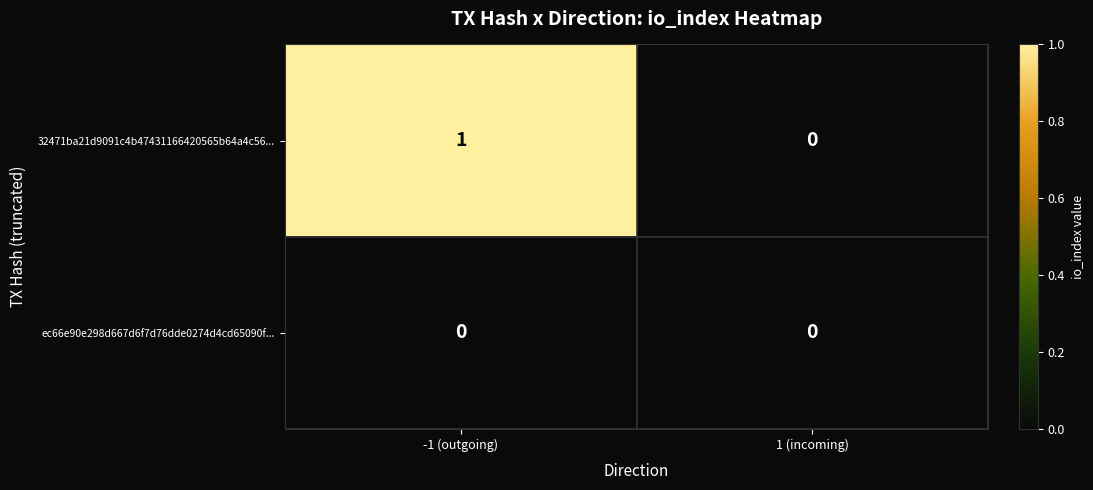

Which series has the largest range (max minus min)?

32471ba21d9091c4b47431166420565b64a4c56...